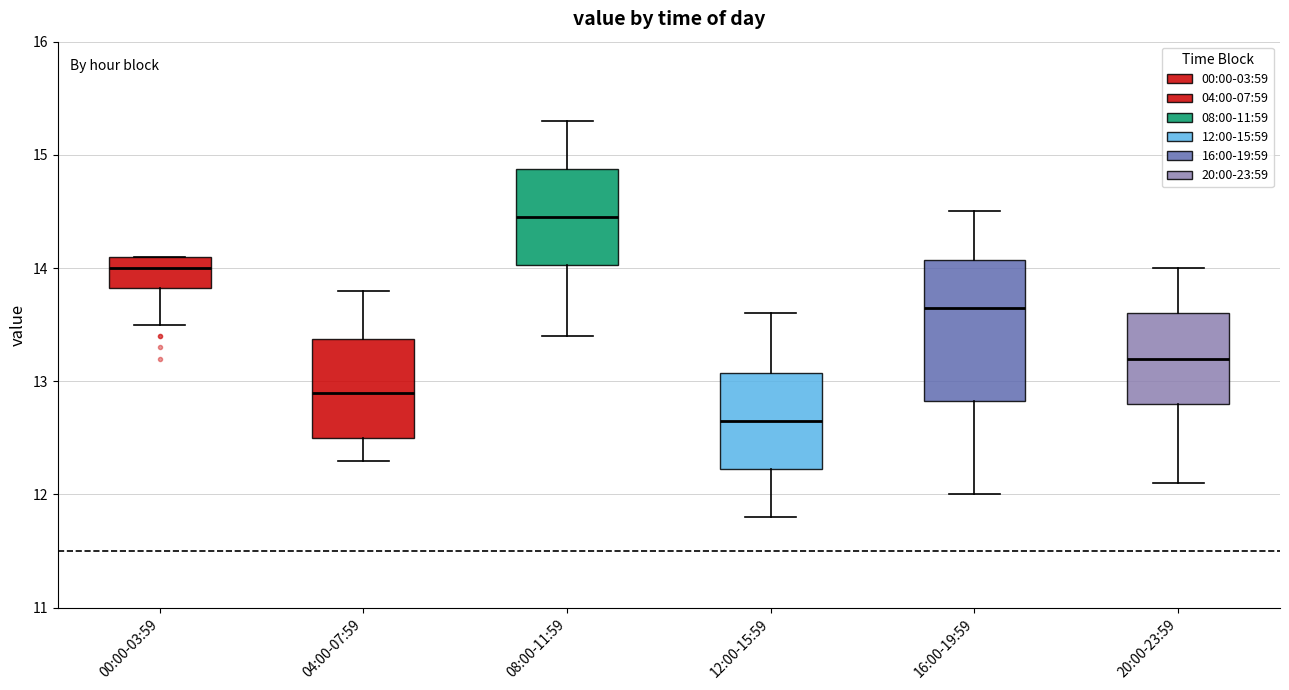

Reading left to right, read every box against the y-axis: the position of its median line, the range the box covers, and the ends of its whiskers. The values are not printed on the chart, so give them approximately, as read against the axis.

00:00-03:59: median 14.0, box 13.8 to 14.1, whiskers 13.5 to 14.1
04:00-07:59: median 12.9, box 12.5 to 13.4, whiskers 12.3 to 13.8
08:00-11:59: median 14.5, box 14.0 to 14.9, whiskers 13.4 to 15.3
12:00-15:59: median 12.7, box 12.2 to 13.1, whiskers 11.8 to 13.6
16:00-19:59: median 13.7, box 12.8 to 14.1, whiskers 12.0 to 14.5
20:00-23:59: median 13.2, box 12.8 to 13.6, whiskers 12.1 to 14.0